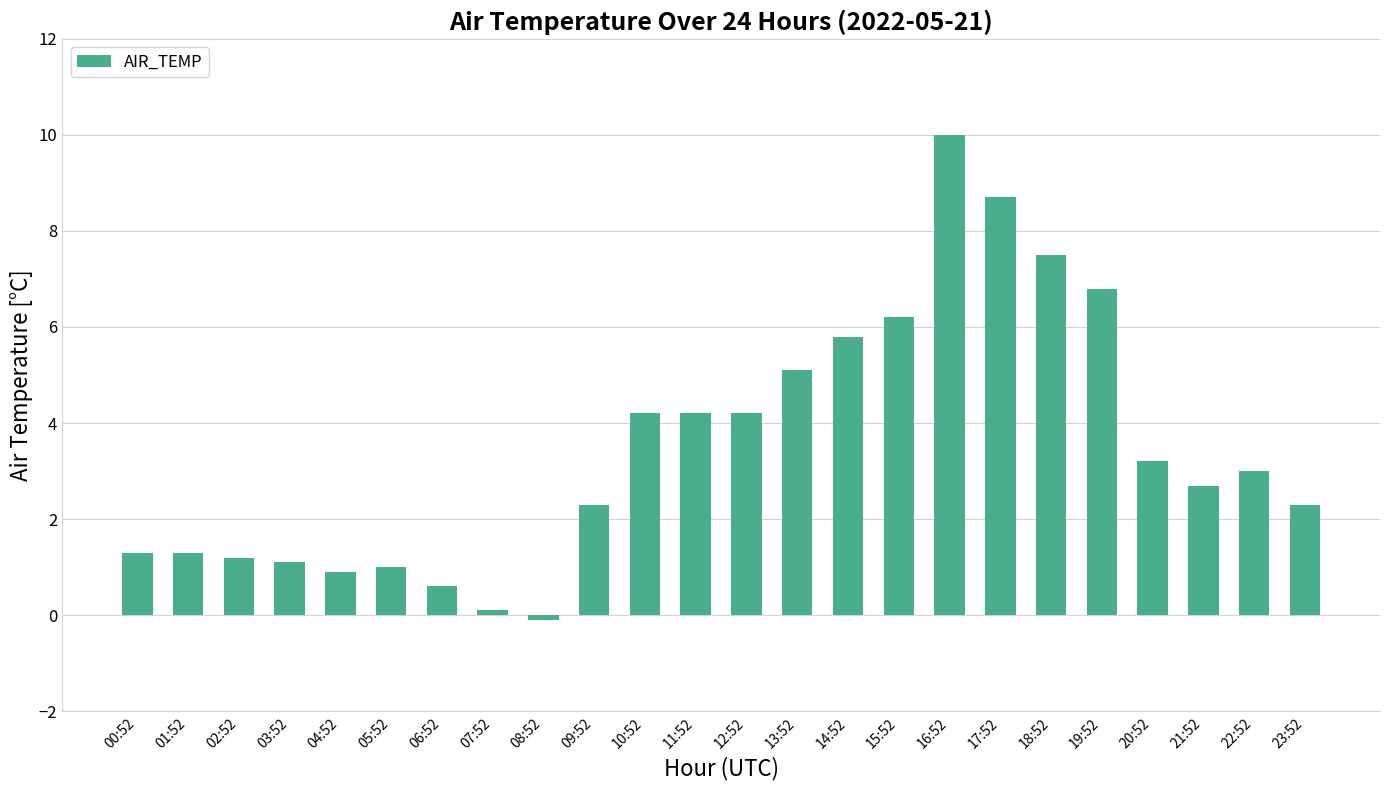

What is the greatest value displayed?

10.0